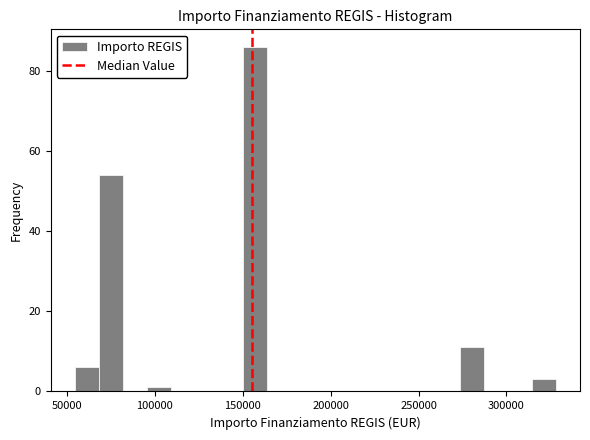

Read against the x-axis, roughly where is the centre of the tallest bar?

155000